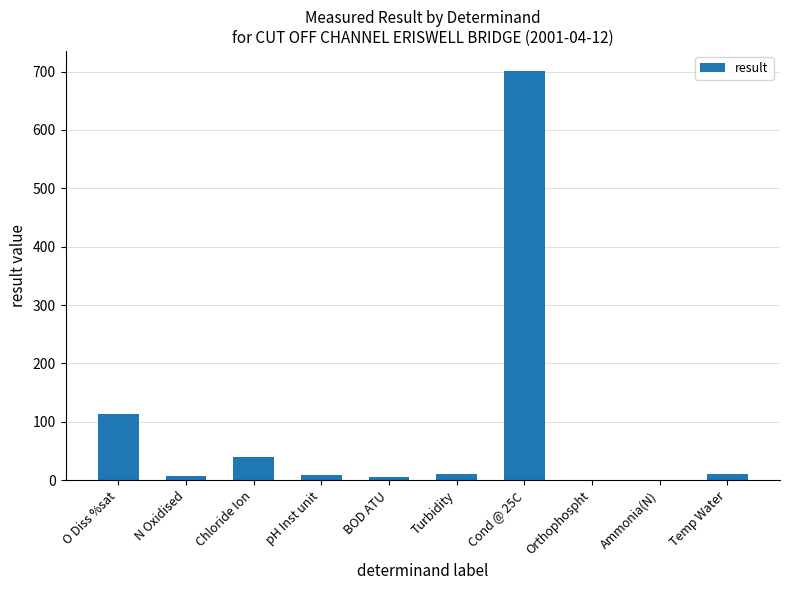

Is it true that the value at O Diss %sat is 191.7?

False